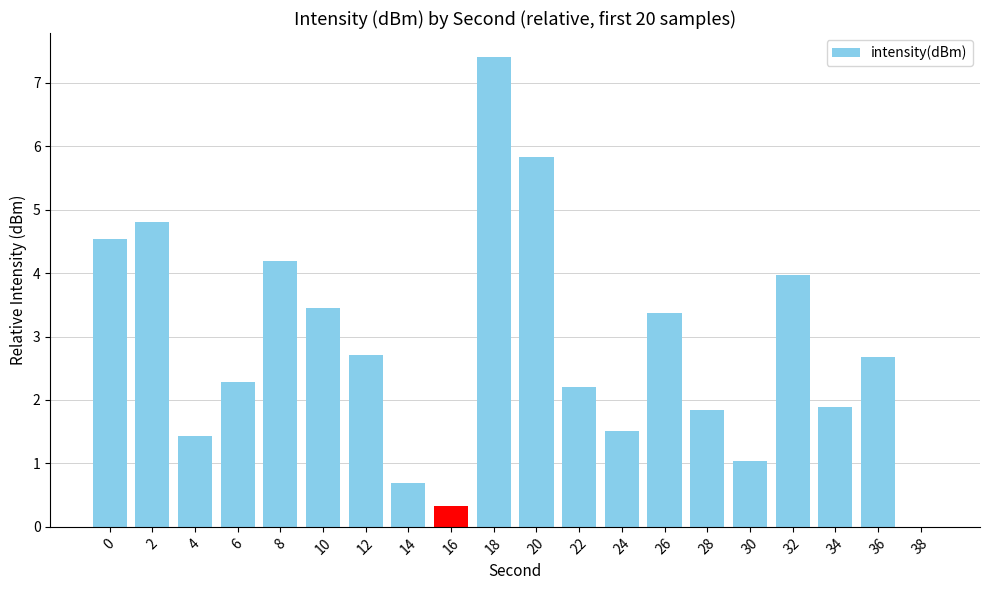

How many categories are shown in the chart?

20